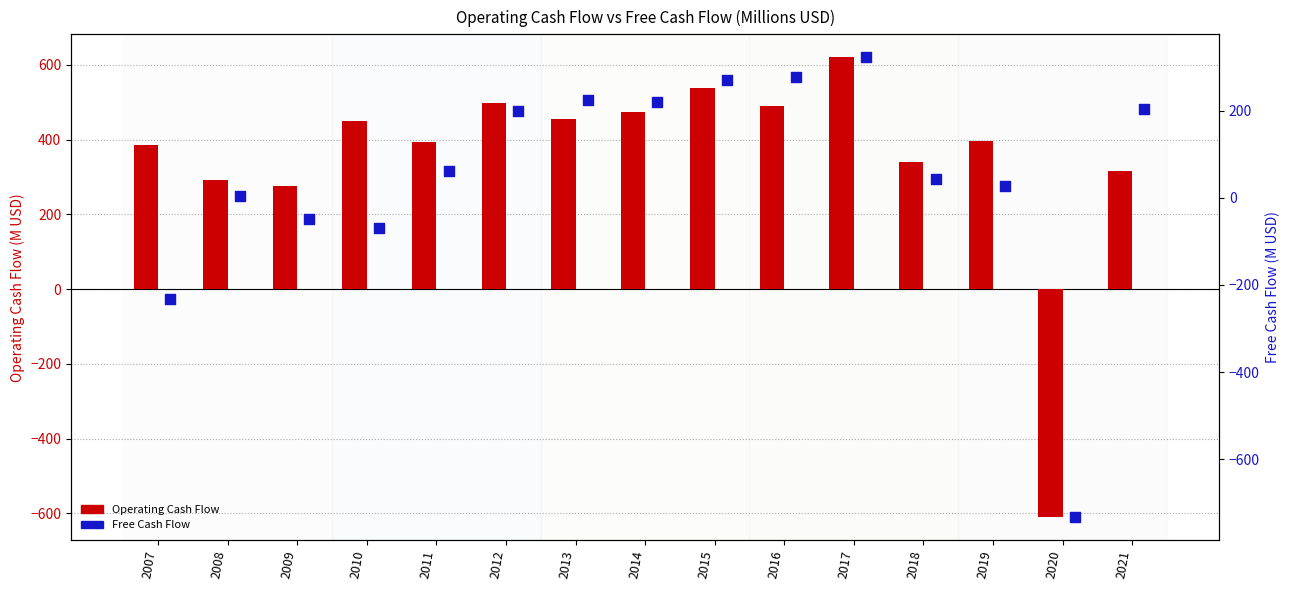

What are all the series names shown in the legend?

Operating Cash Flow, Free Cash Flow